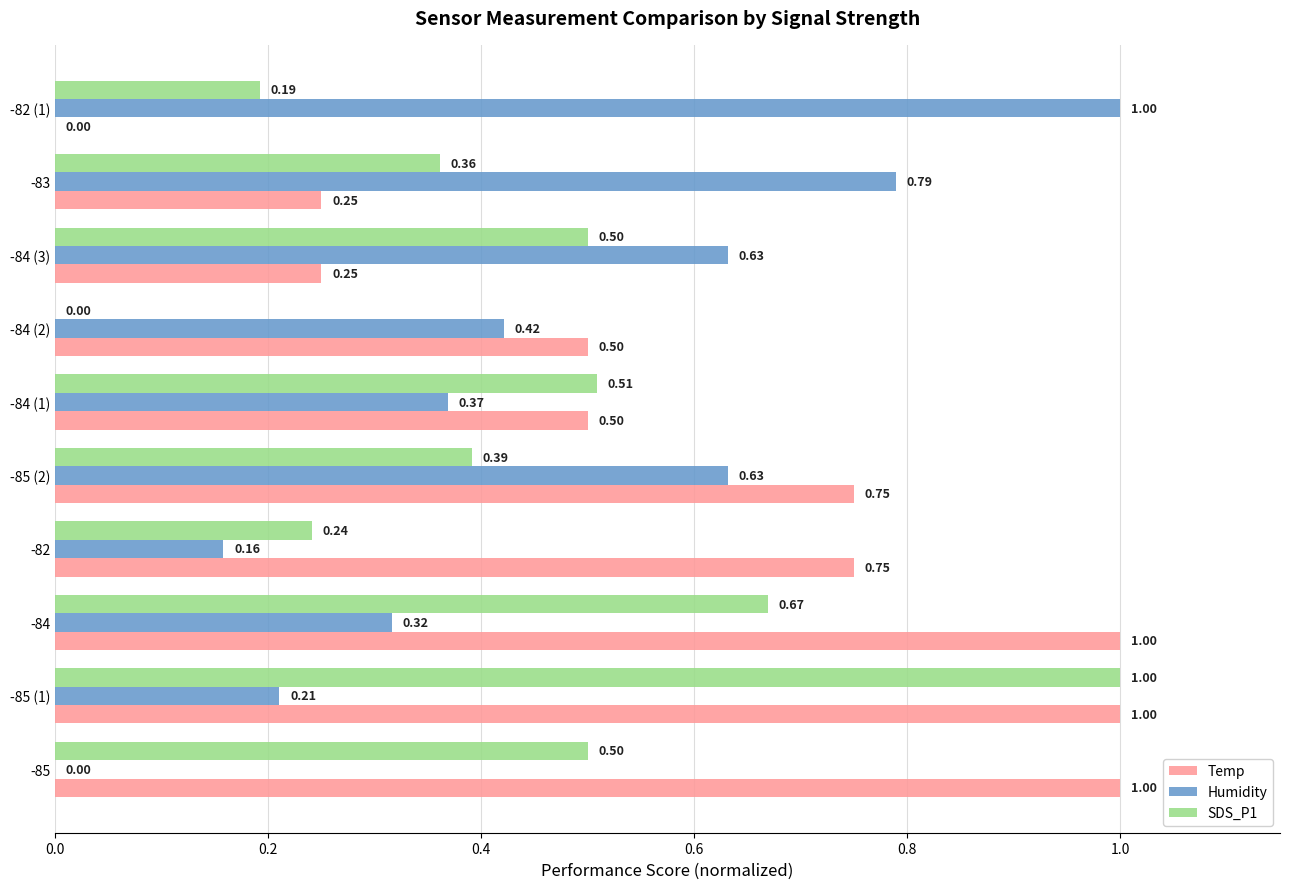

Between -85 (2) and -83, which series saw the biggest shift?

Temp